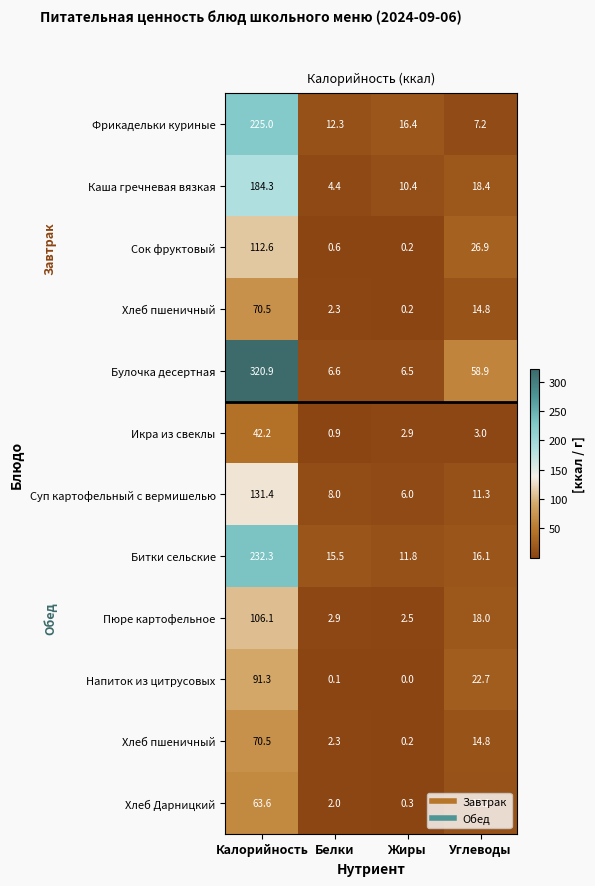

What is the total value across all series at Калорийность?

1650.7